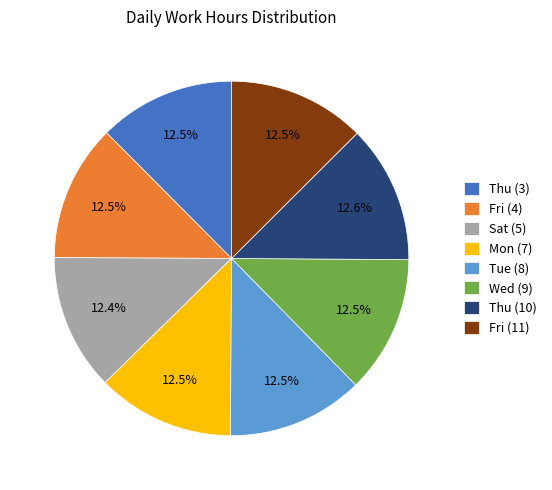

To the nearest percent, what is the average slice percentage?

12%